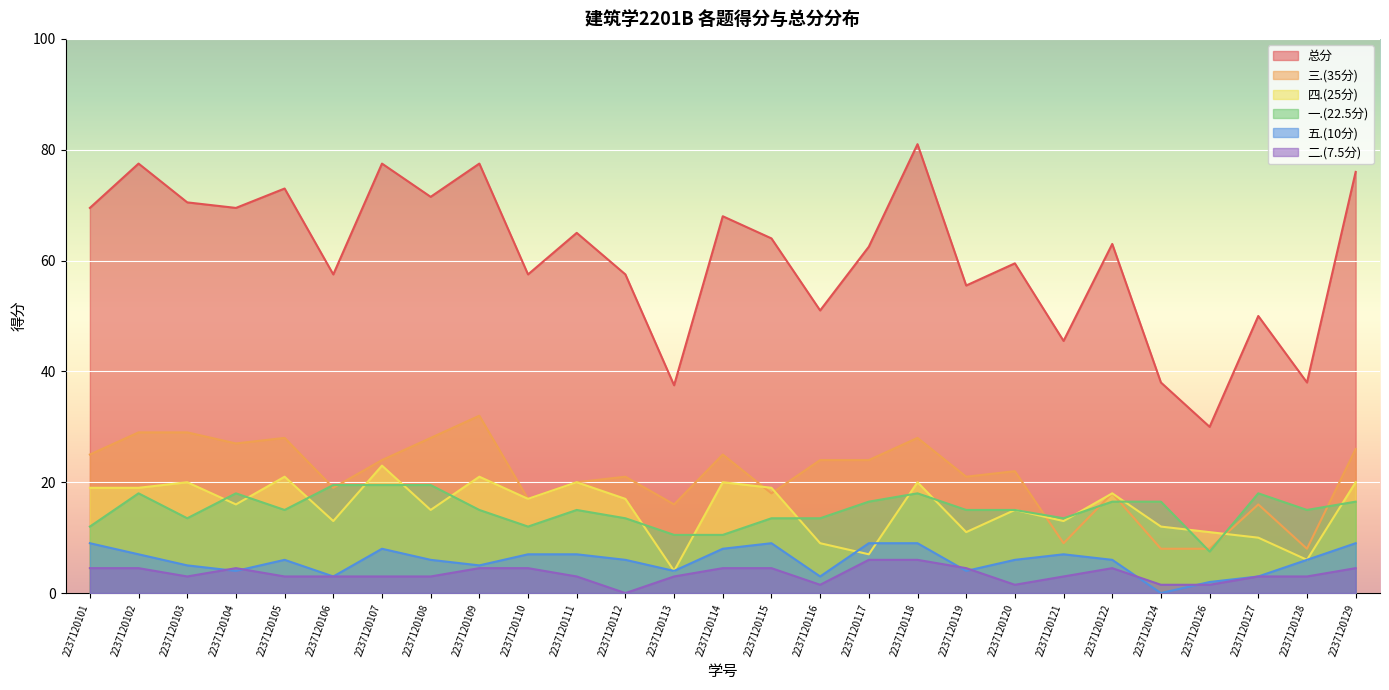

At which category does 五.(10分) reach its first local peak?

2237120105